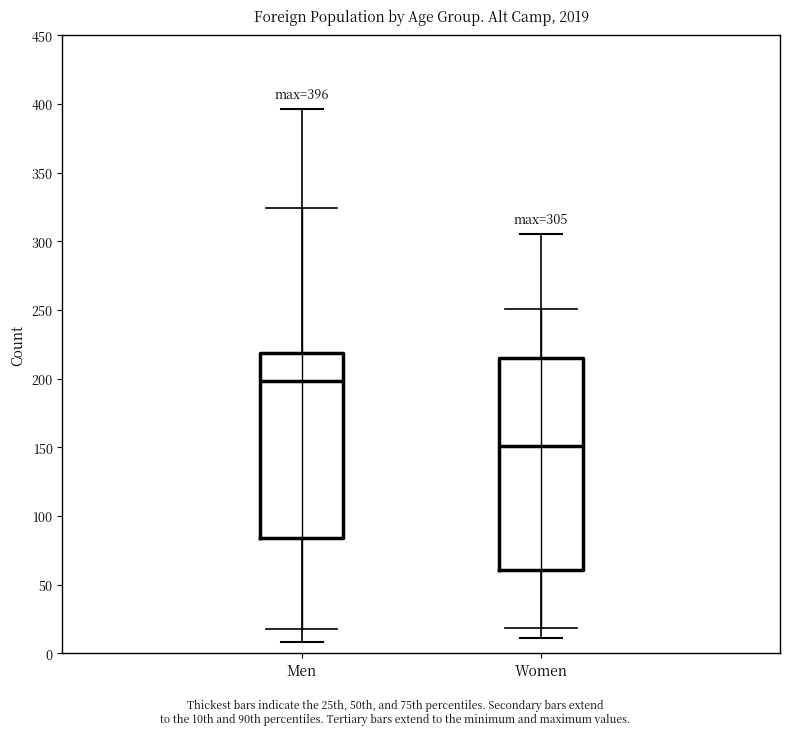

Which box is the tallest, from its lower edge to its upper edge?

Women